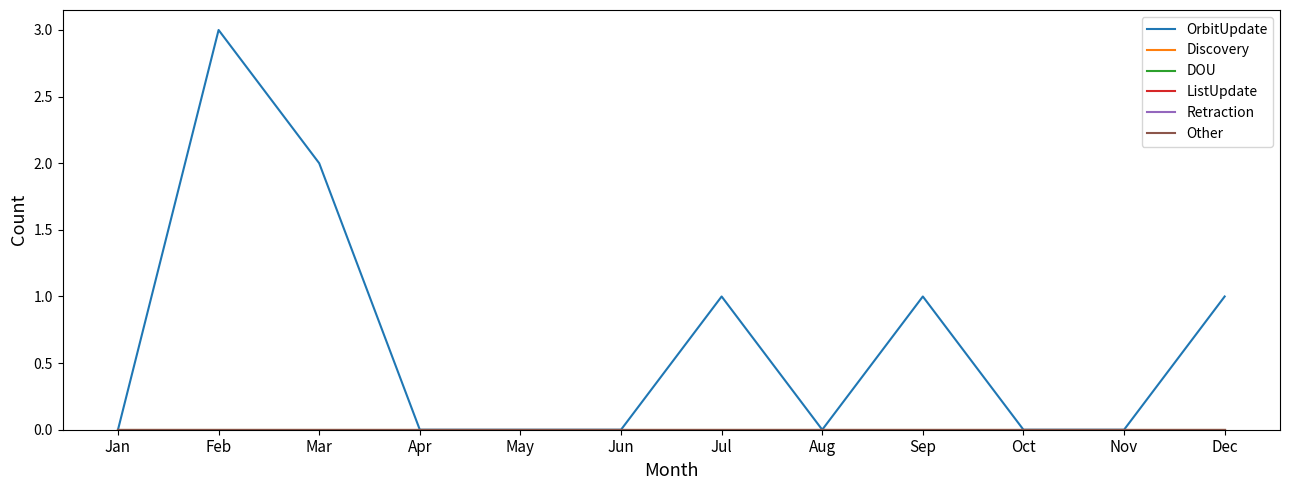

True or false: OrbitUpdate and Other cross at least once.

False